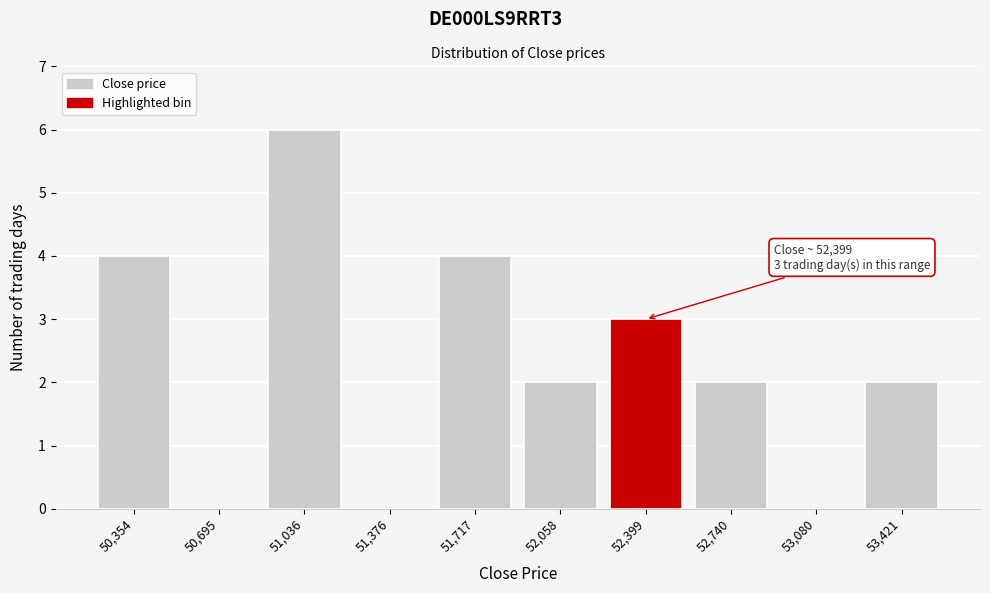

Over which range of the x-axis is the bar tallest?

50850 to 51200